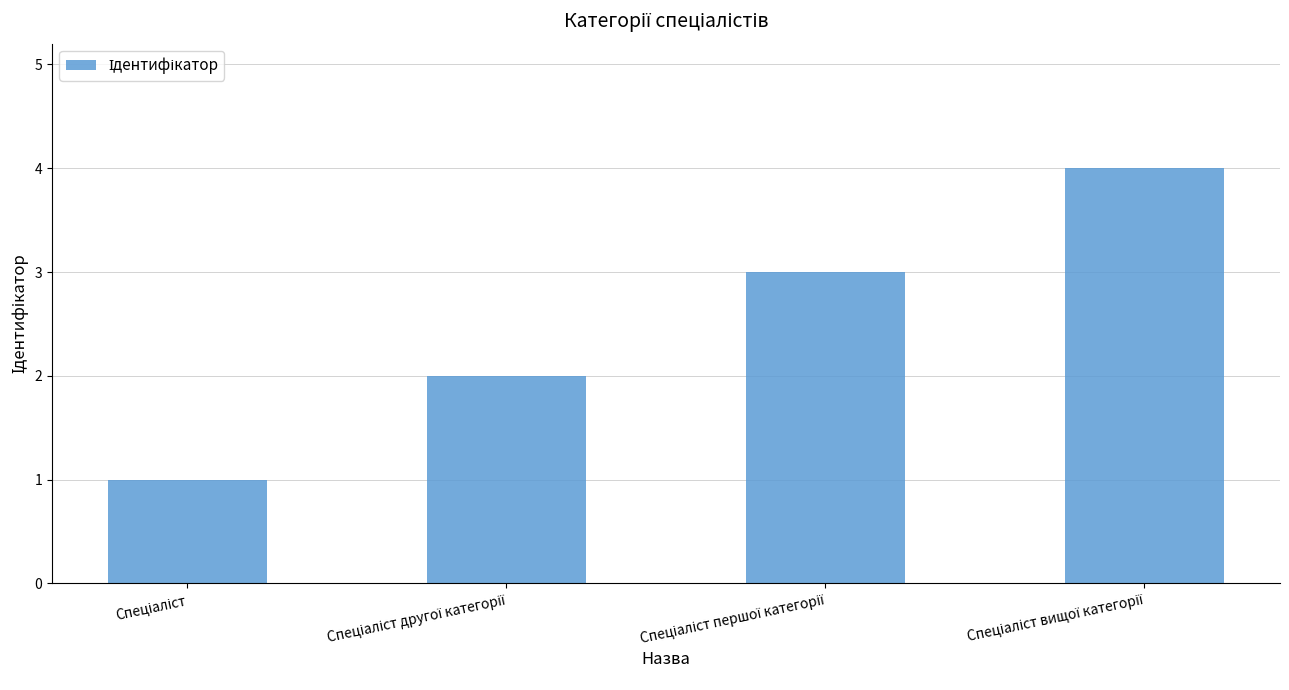

What is the maximum value shown in the chart?

4